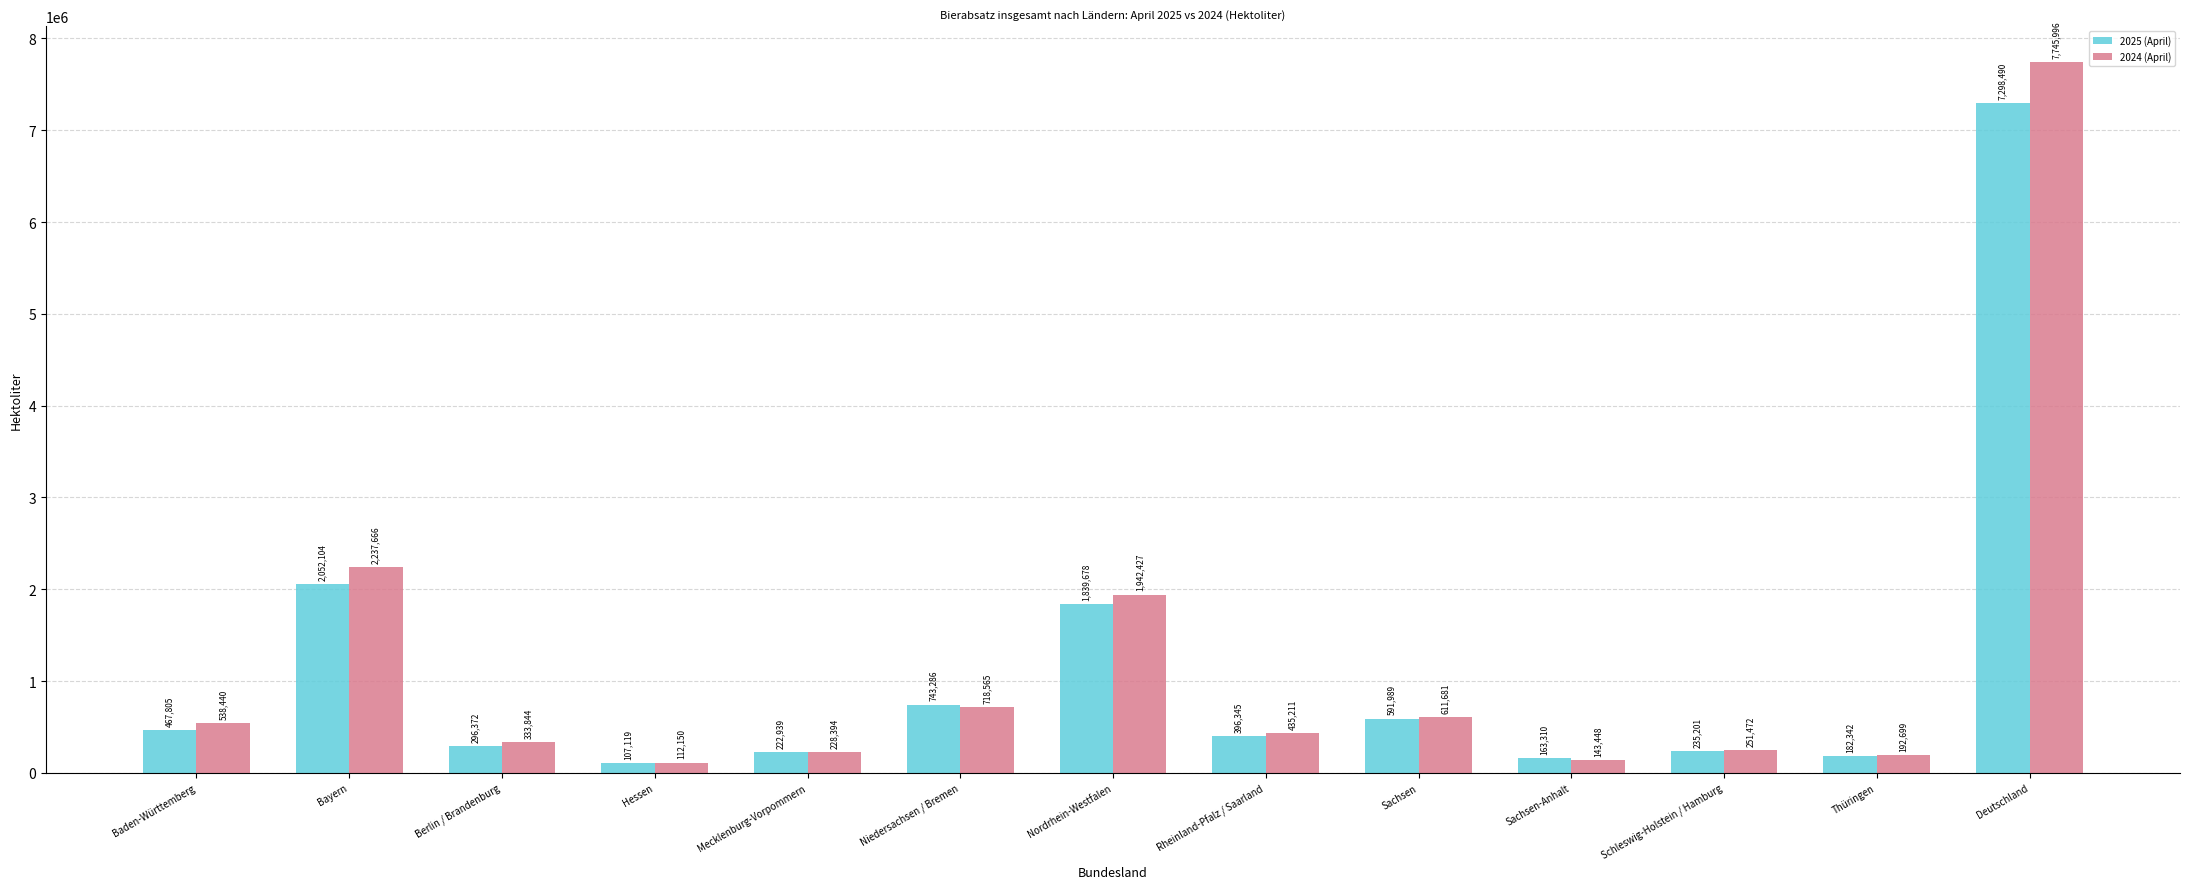

Which category has the highest value in the 2025 (April) series?

Deutschland